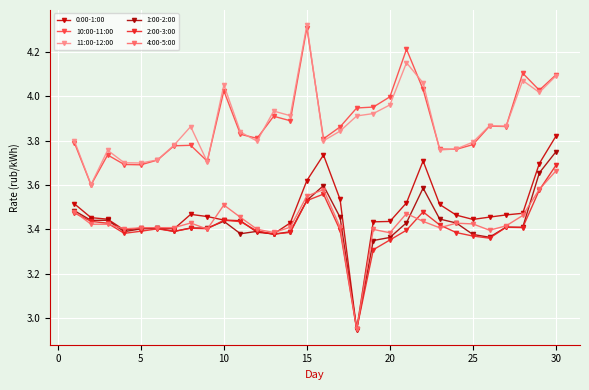

Reading left to right, extract all data points from this chart.

0:00-1:00: 3.5	3.5	3.4	3.4	3.4	3.4	3.4	3.5	3.5	3.4	3.4	3.4	3.4	3.4	3.6	3.7	3.5	2.9	3.4	3.4	3.5	3.7	3.5	3.5	3.4	3.5	3.5	3.5	3.7	3.8
10:00-11:00: 3.8	3.6	3.7	3.7	3.7	3.7	3.8	3.8	3.7	4.0	3.8	3.8	3.9	3.9	4.3	3.8	3.9	3.9	4.0	4.0	4.2	4.0	3.8	3.8	3.8	3.9	3.9	4.1	4.0	4.1
11:00-12:00: 3.8	3.6	3.8	3.7	3.7	3.7	3.8	3.9	3.7	4.1	3.8	3.8	3.9	3.9	4.3	3.8	3.8	3.9	3.9	4.0	4.2	4.1	3.8	3.8	3.8	3.9	3.9	4.1	4.0	4.1
1:00-2:00: 3.5	3.4	3.4	3.4	3.4	3.4	3.4	3.4	3.4	3.4	3.4	3.4	3.4	3.4	3.5	3.6	3.5	2.9	3.3	3.4	3.4	3.6	3.4	3.4	3.4	3.4	3.4	3.4	3.7	3.8
2:00-3:00: 3.5	3.4	3.4	3.4	3.4	3.4	3.4	3.4	3.4	3.4	3.4	3.4	3.4	3.4	3.5	3.6	3.4	2.9	3.3	3.4	3.4	3.5	3.4	3.4	3.4	3.4	3.4	3.4	3.6	3.7
4:00-5:00: 3.5	3.4	3.4	3.4	3.4	3.4	3.4	3.4	3.4	3.5	3.5	3.4	3.4	3.4	3.6	3.6	3.4	2.9	3.4	3.4	3.5	3.4	3.4	3.4	3.4	3.4	3.4	3.5	3.6	3.7